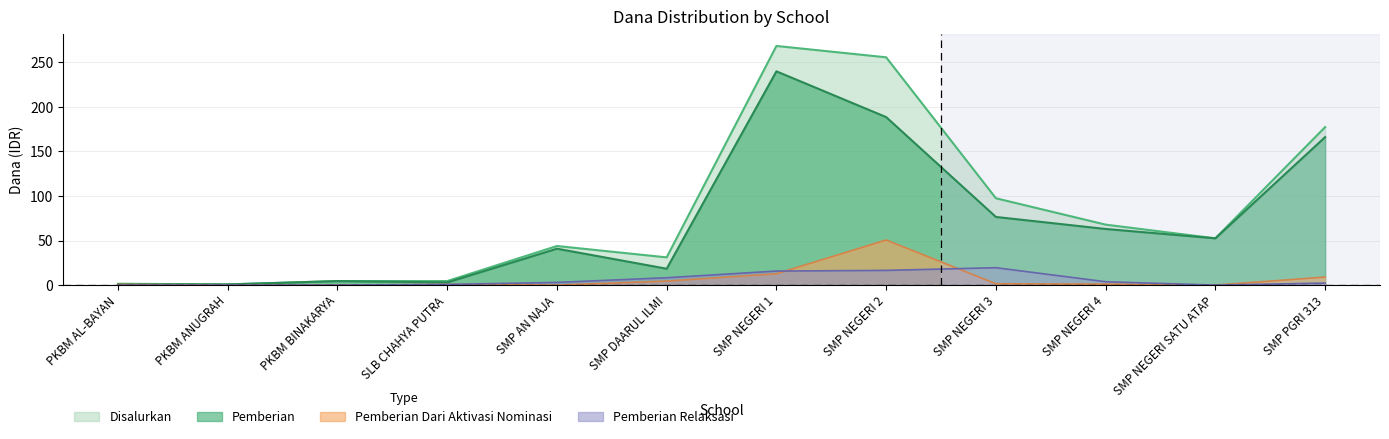

The value of Pemberian Relaksasi at PKBM BINAKARYA is 0.0. True or false?

True